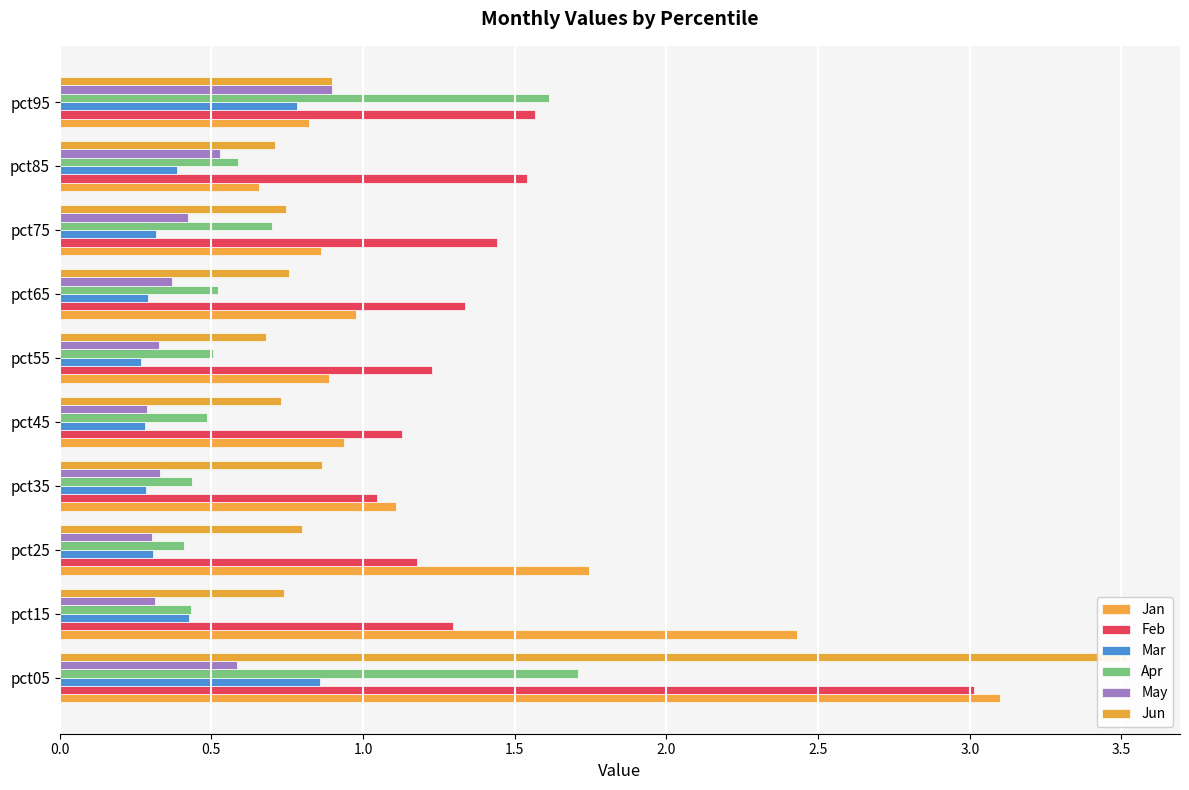

Reading left to right, what are all the values shown in this chart?

Jan: 3.1	2.4	1.7	1.1	0.9	0.9	1.0	0.9	0.7	0.8
Feb: 3.0	1.3	1.2	1.0	1.1	1.2	1.3	1.4	1.5	1.6
Mar: 0.9	0.4	0.3	0.3	0.3	0.3	0.3	0.3	0.4	0.8
Apr: 1.7	0.4	0.4	0.4	0.5	0.5	0.5	0.7	0.6	1.6
May: 0.6	0.3	0.3	0.3	0.3	0.3	0.4	0.4	0.5	0.9
Jun: 3.5	0.7	0.8	0.9	0.7	0.7	0.8	0.7	0.7	0.9